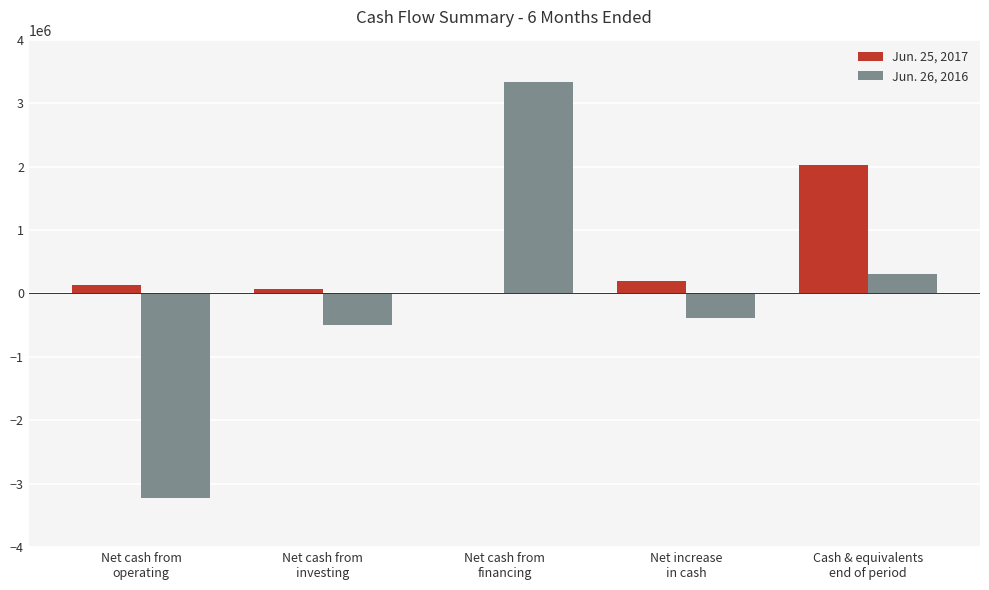

How many data points does each series have?

5